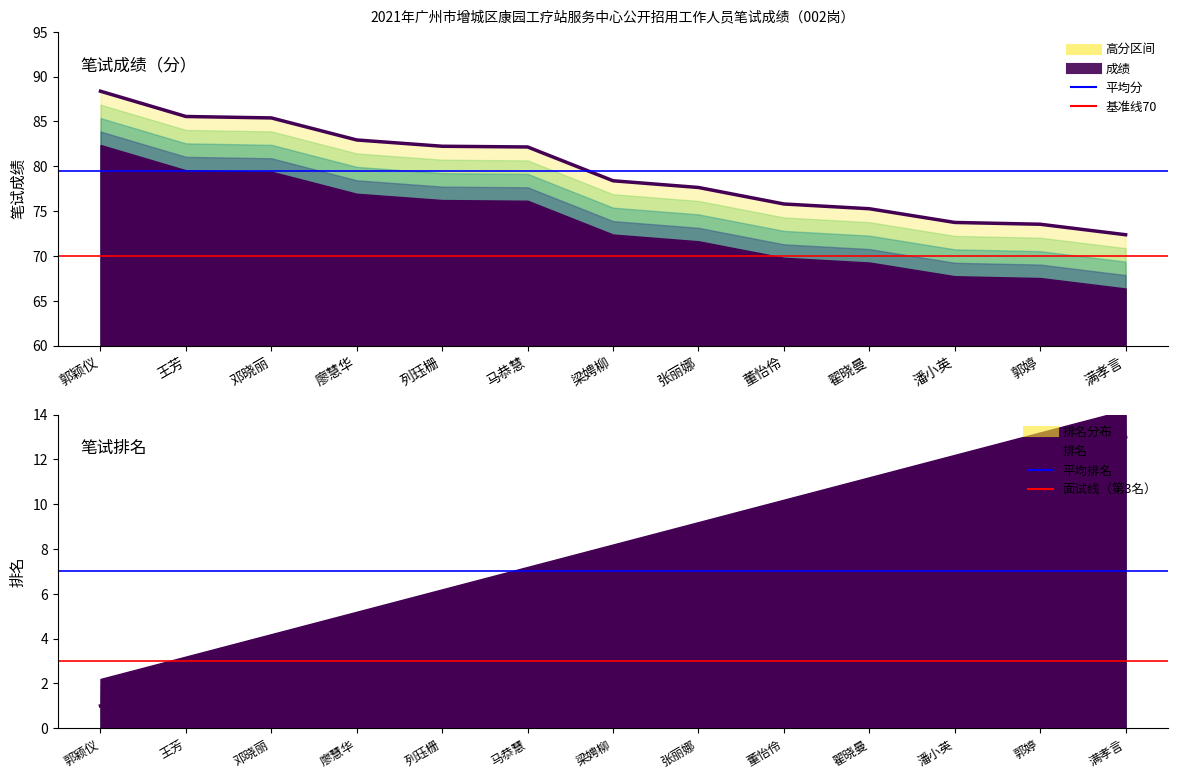

What is the maximum value for 基准线70分?

70.0